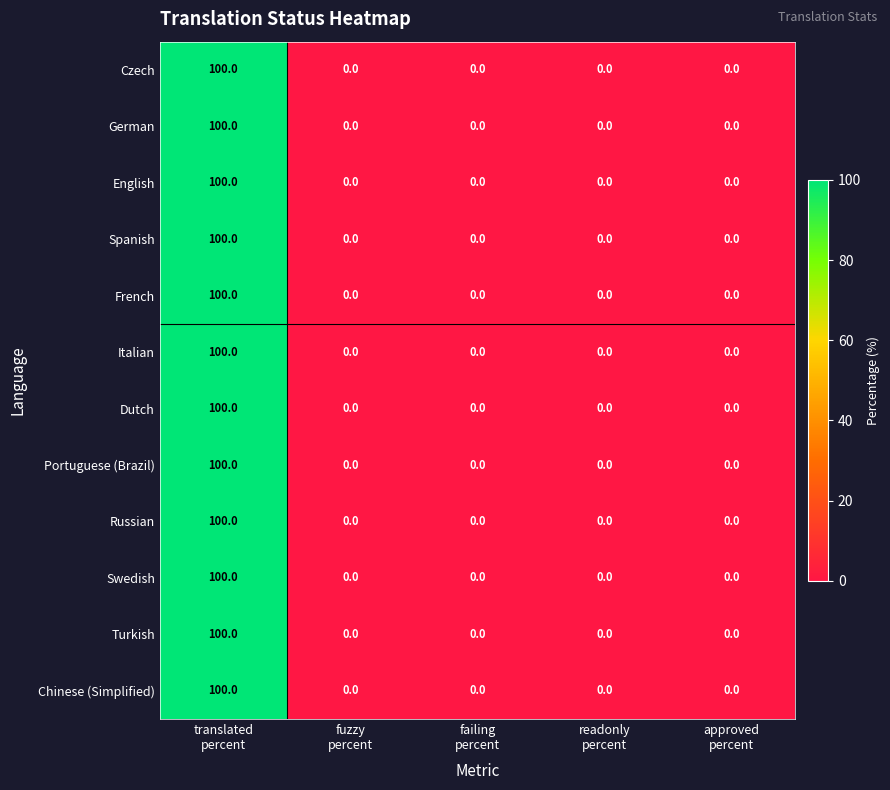

What is the average value of the French series?

20